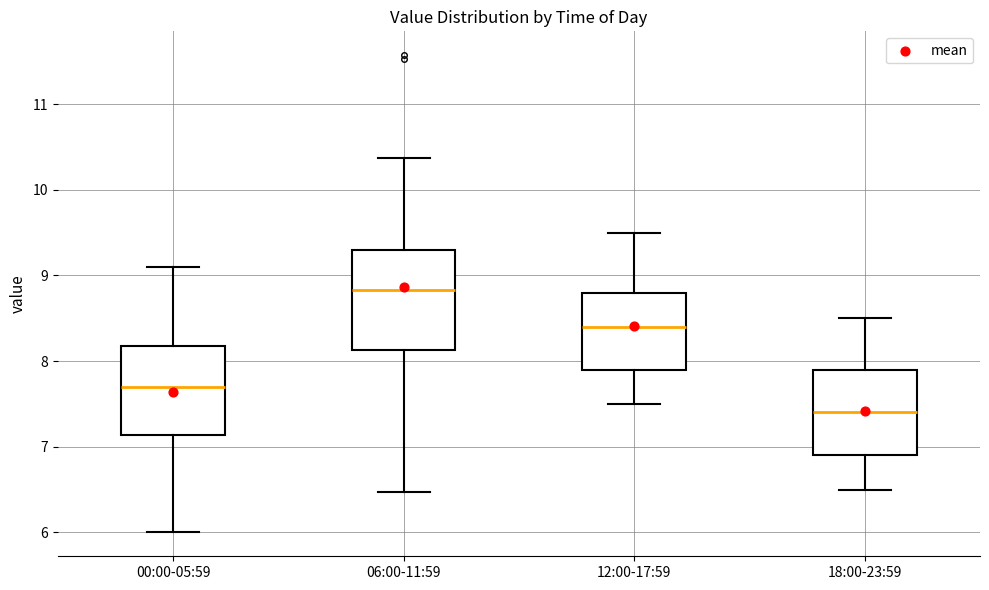

Which box's median line is the lowest?

18:00-23:59